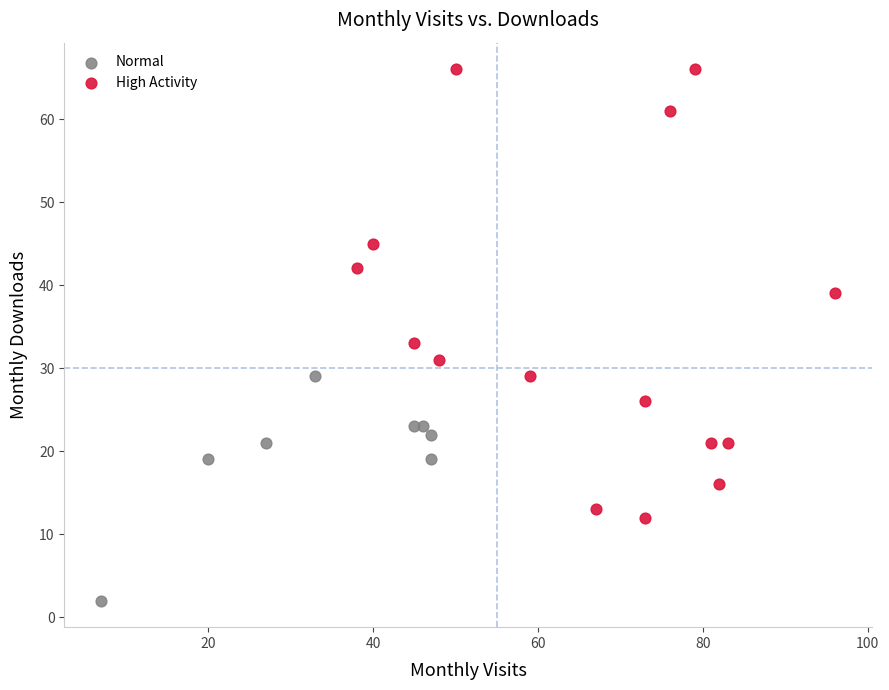

Which series contains the highest Y value?

High Activity